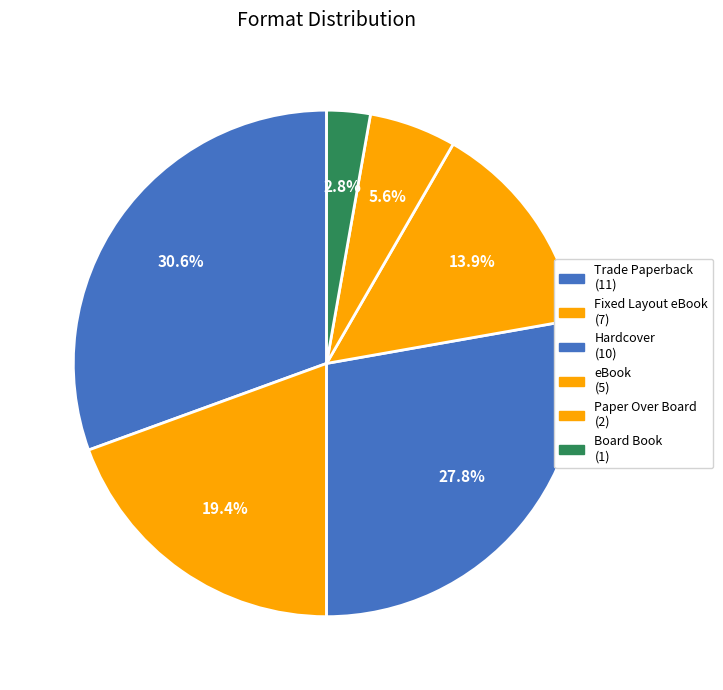

How many segments does this pie chart have?

6